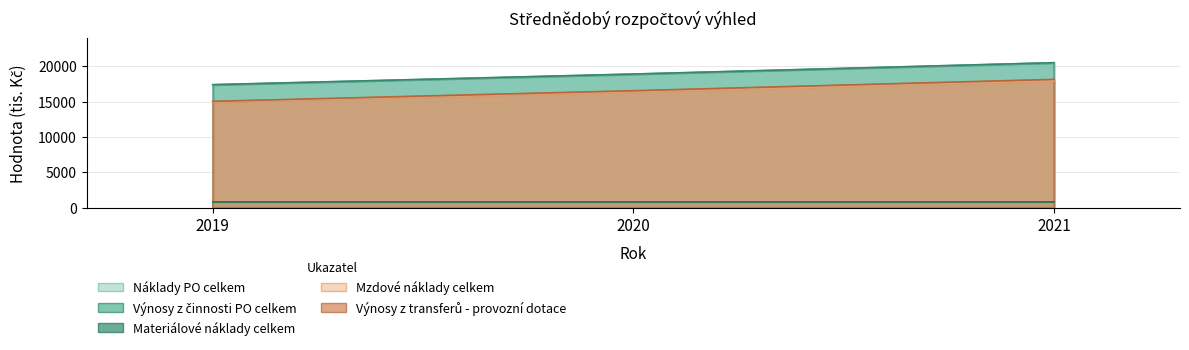

Which series changed the most between 2020 and 2021?

Náklady PO celkem